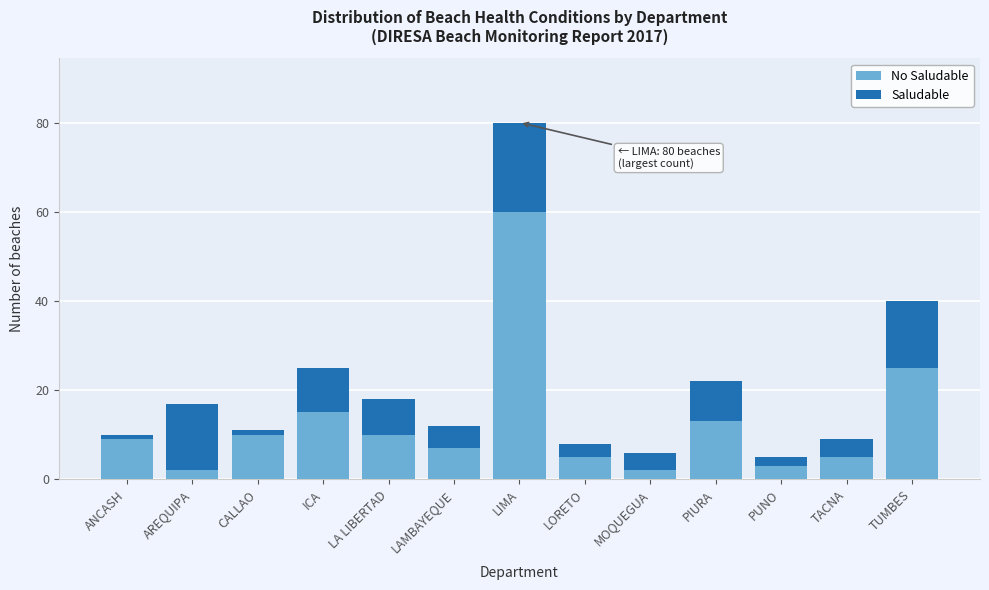

What is the total value across all series at MOQUEGUA?

6